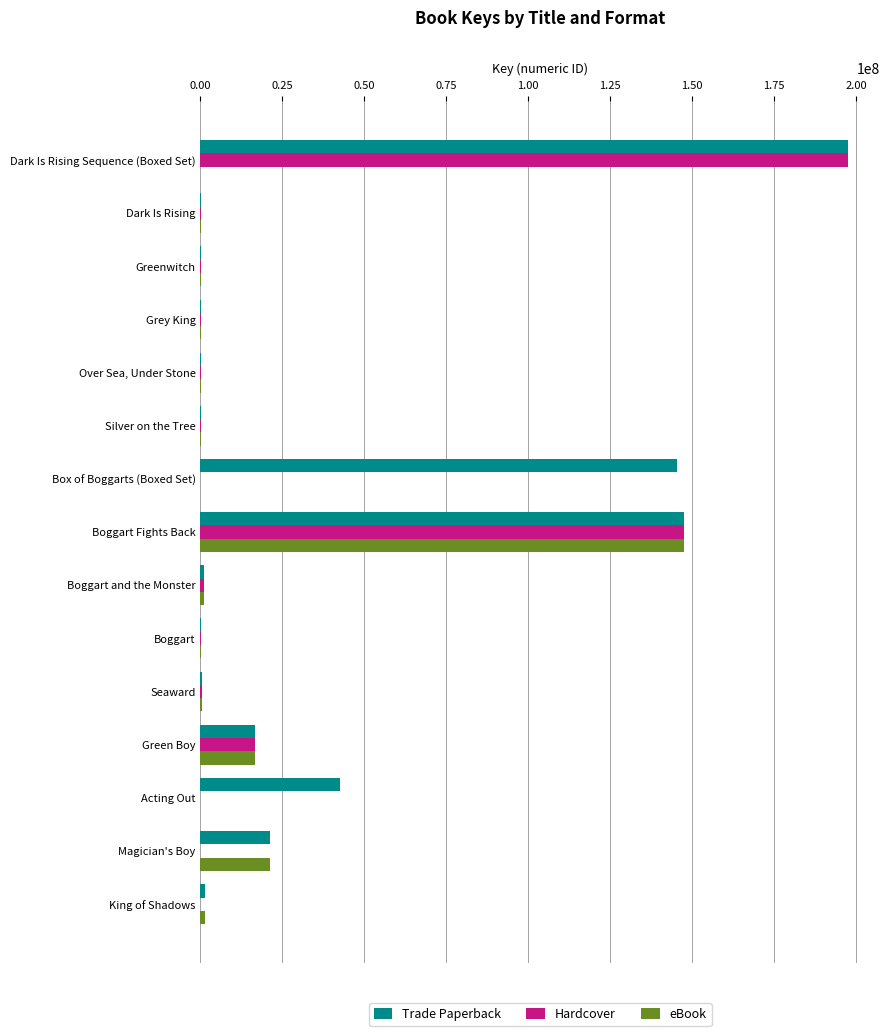

Between Box of Boggarts (Boxed Set) and Acting Out, which series saw the biggest shift?

Trade Paperback